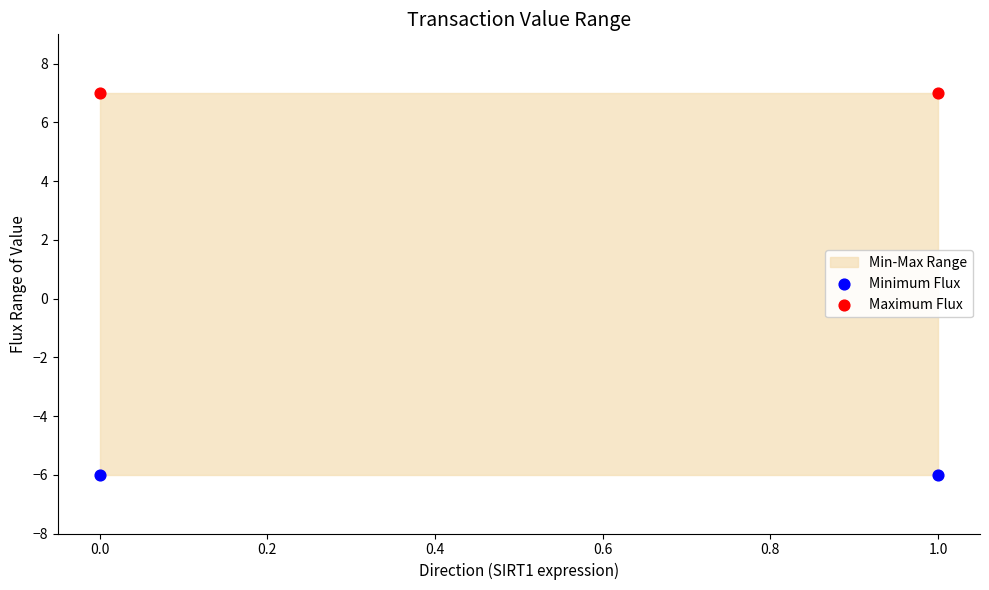

Which series has the largest Y range (max minus min)?

Minimum Flux